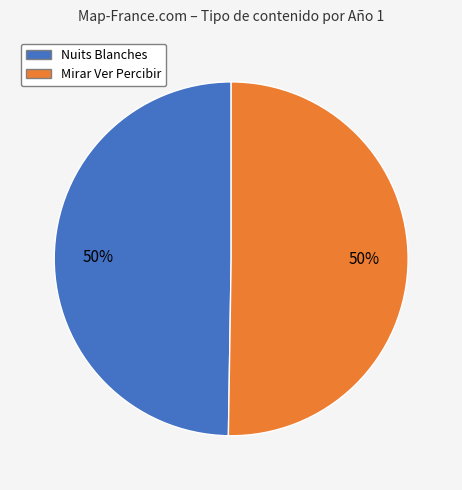

Is the sum of Nuits Blanches and Mirar Ver Percibir greater than half?

Yes